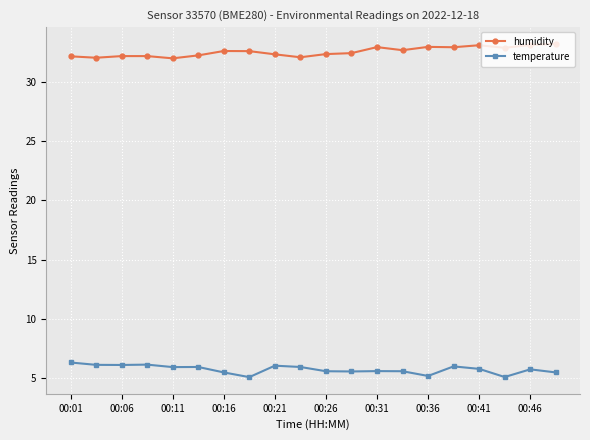

What is the maximum value shown in the chart?

33.3